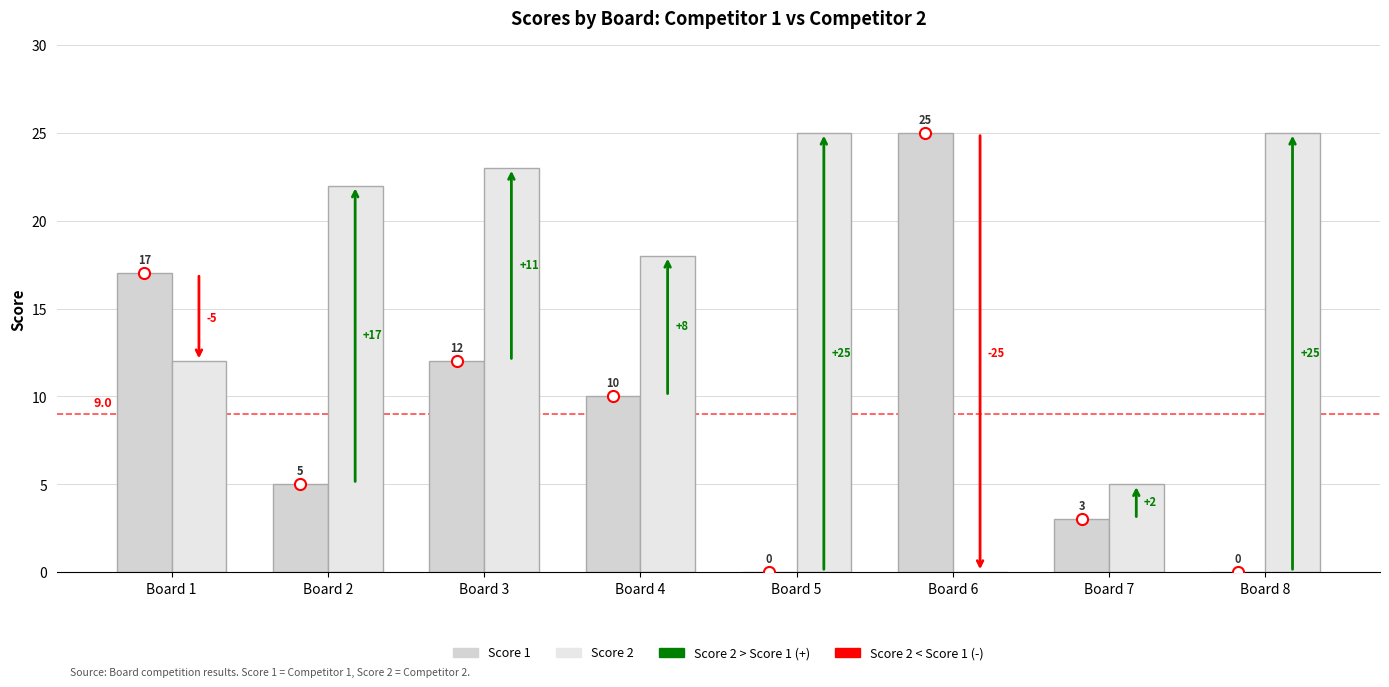

How many categories are shown in the chart?

8